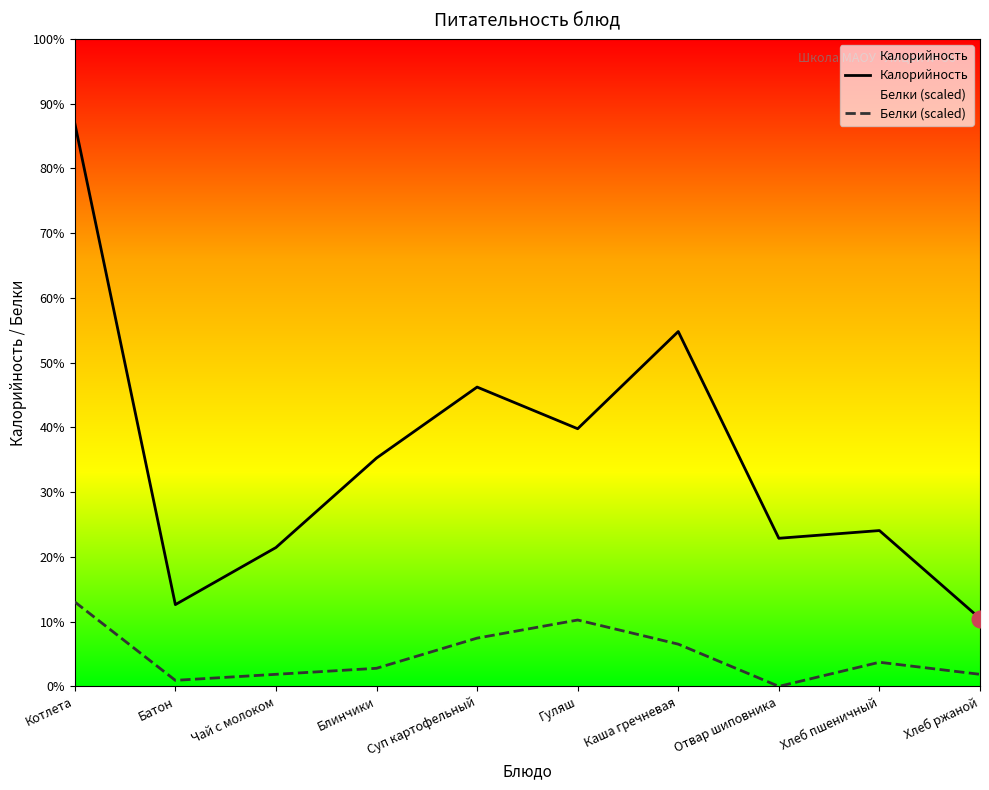

What value does the Калорийность series have at Блинчики?

148.0